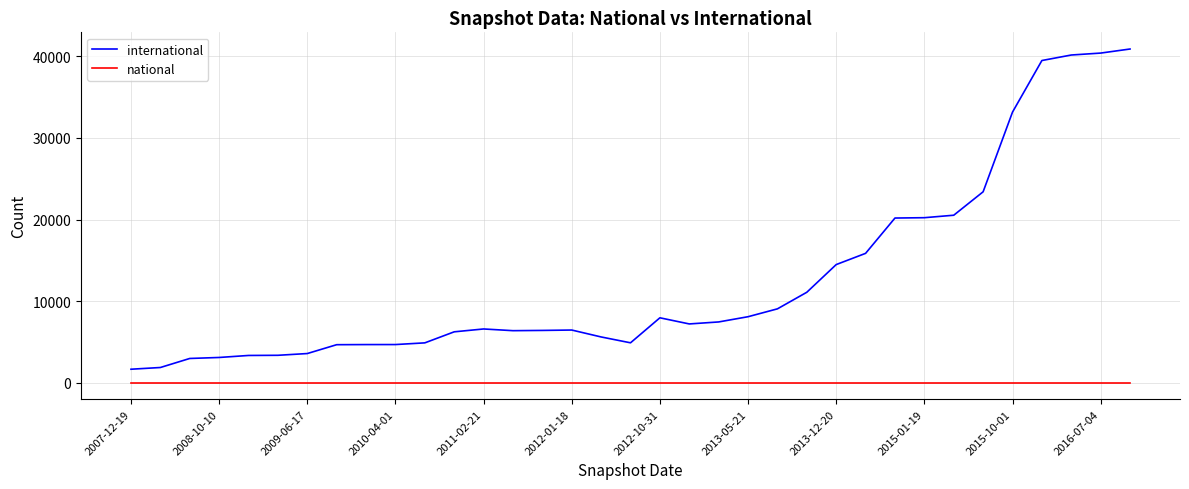

What is the maximum value for international?

40910